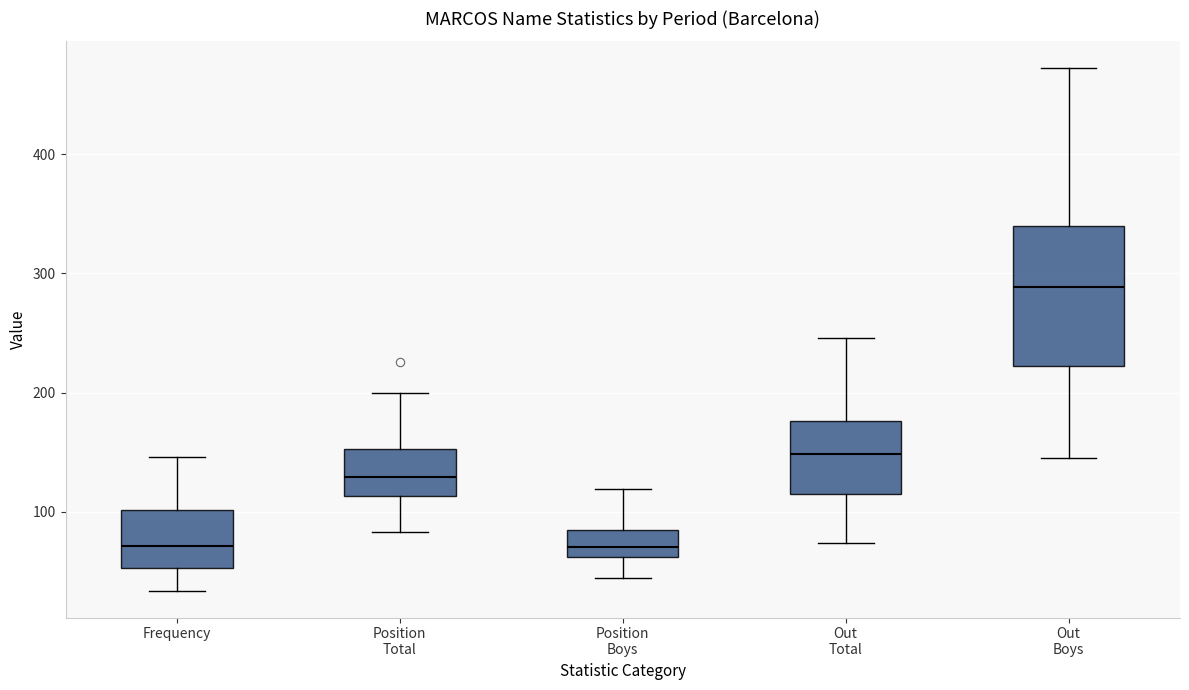

Reading left to right, read every box against the y-axis: the position of its median line, the range the box covers, and the ends of its whiskers. The values are not printed on the chart, so give them approximately, as read against the axis.

Frequency: median 70, box 50 to 100, whiskers 30 to 150
Position Total: median 130, box 110 to 150, whiskers 80 to 200
Position Boys: median 70, box 60 to 80, whiskers 40 to 120
Out Total: median 150, box 110 to 180, whiskers 70 to 250
Out Boys: median 290, box 220 to 340, whiskers 150 to 470